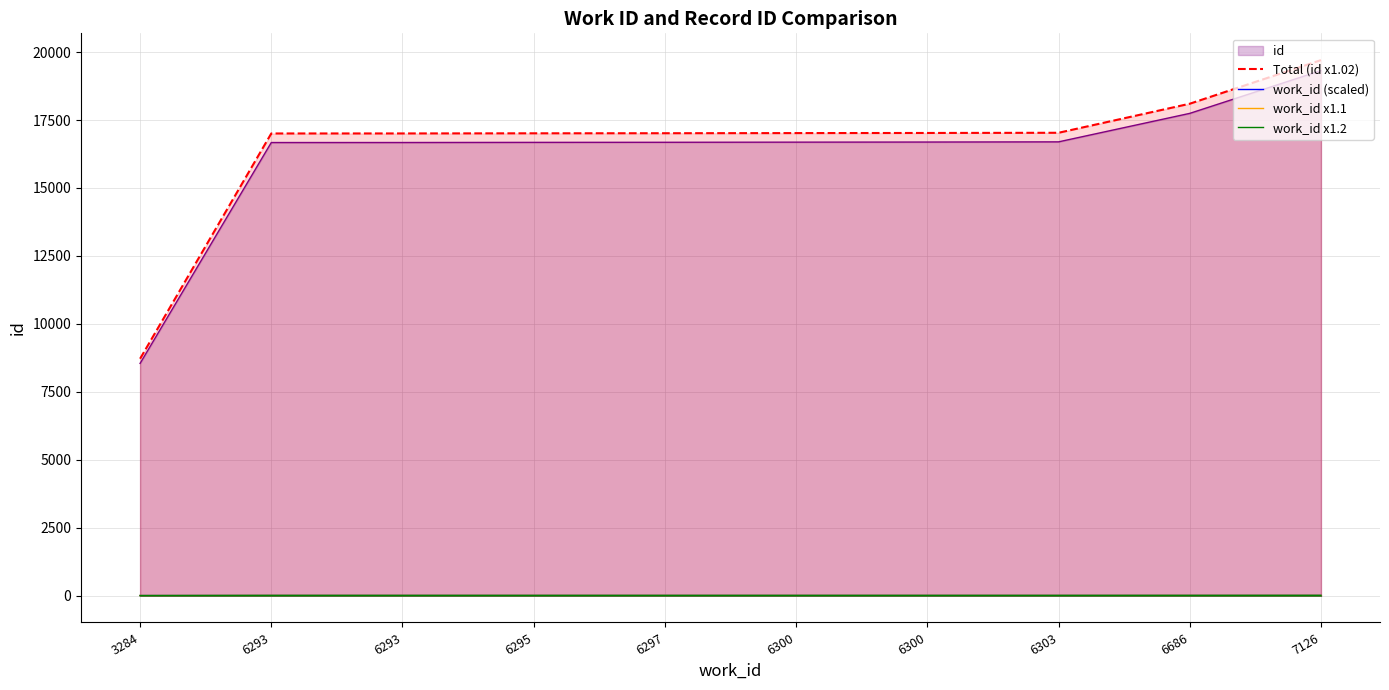

Count the number of data series in this chart.

5